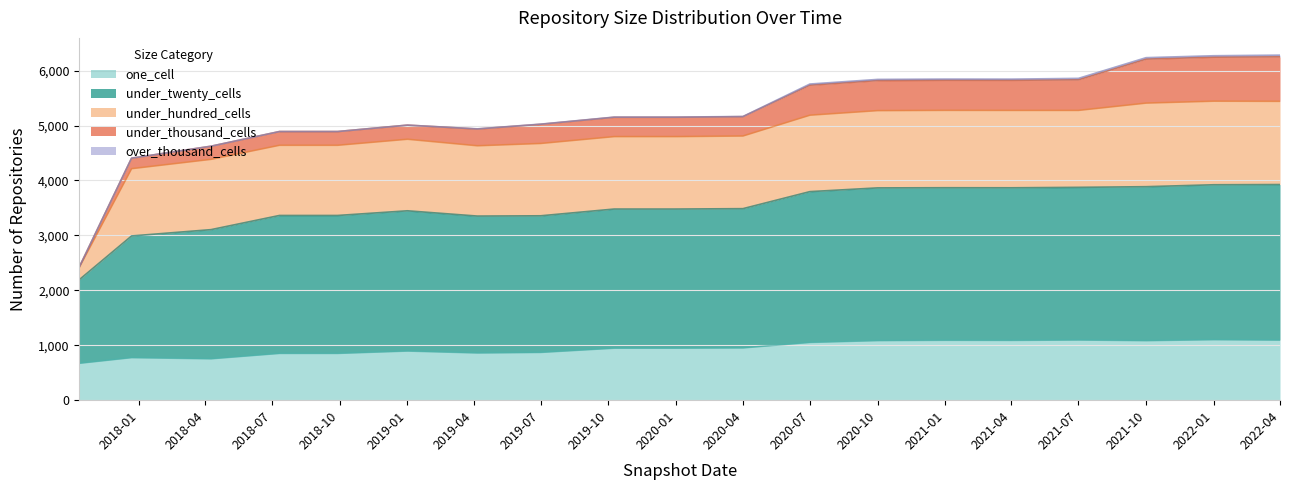

The value of one_cell at 2021-04-01 is 1089. True or false?

True